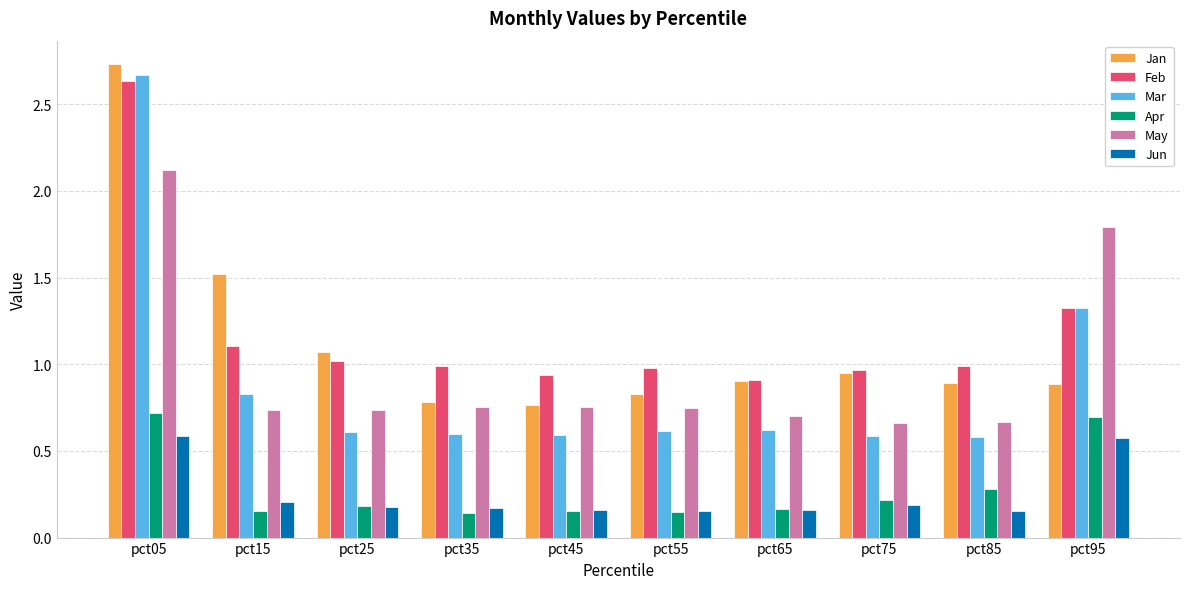

What is the total value across all series at pct75?

3.6